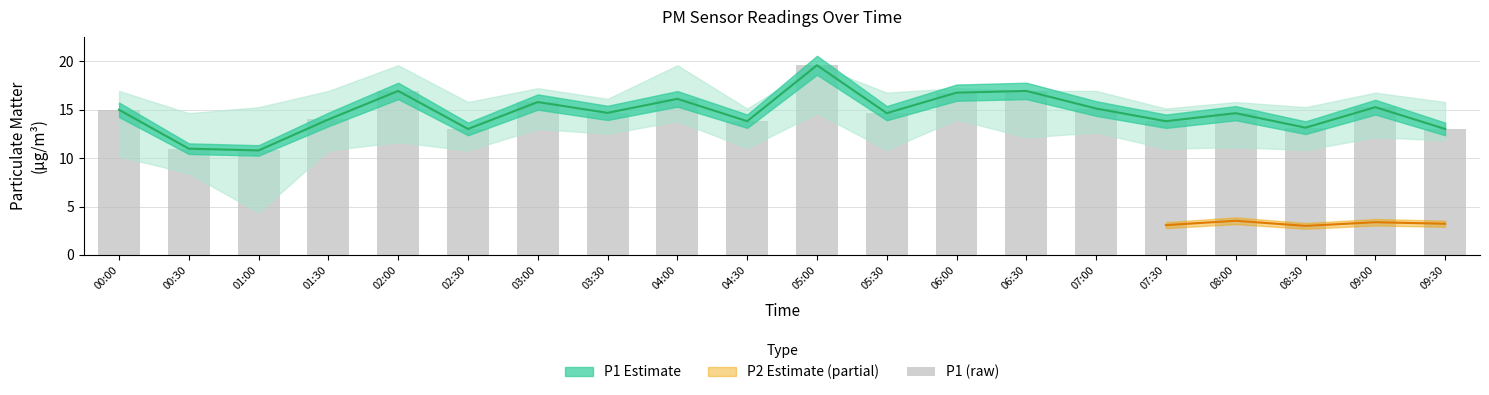

Reading left to right, list all the values displayed in this chart.

15.0	11.0	10.8	14.0	16.9	13.0	15.8	14.7	16.1	13.8	19.6	14.7	16.8	16.9	15.1	13.8	14.7	13.2	15.3	13.0